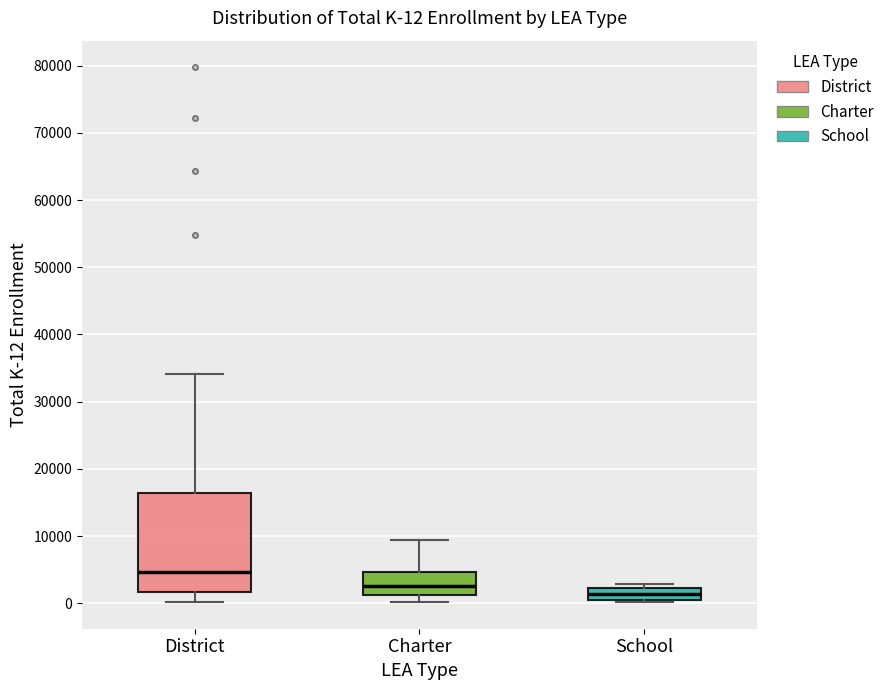

Which box's median line is the lowest?

School